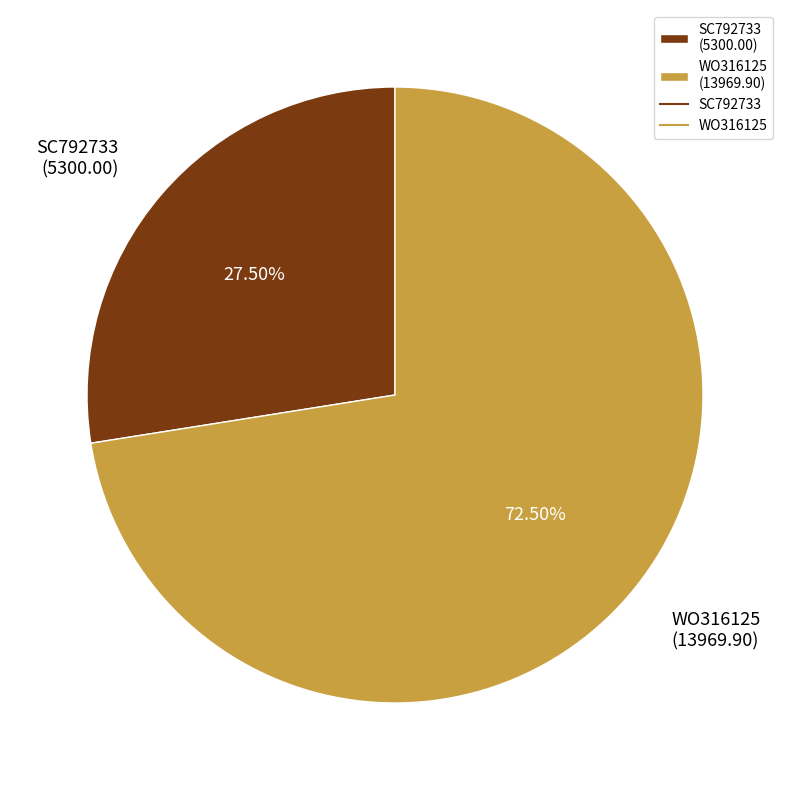

Does WO316125 represent more than half of the total?

Yes